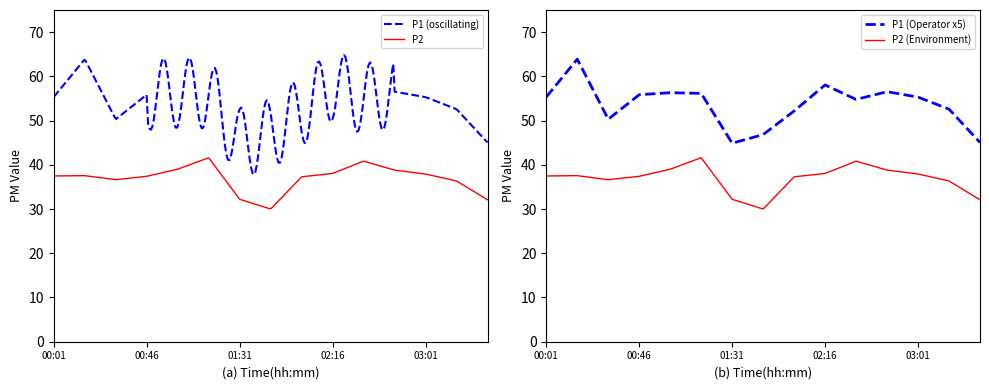

Is the value of P2 at 01:31 greater than the value of P1 at 03:01?

No